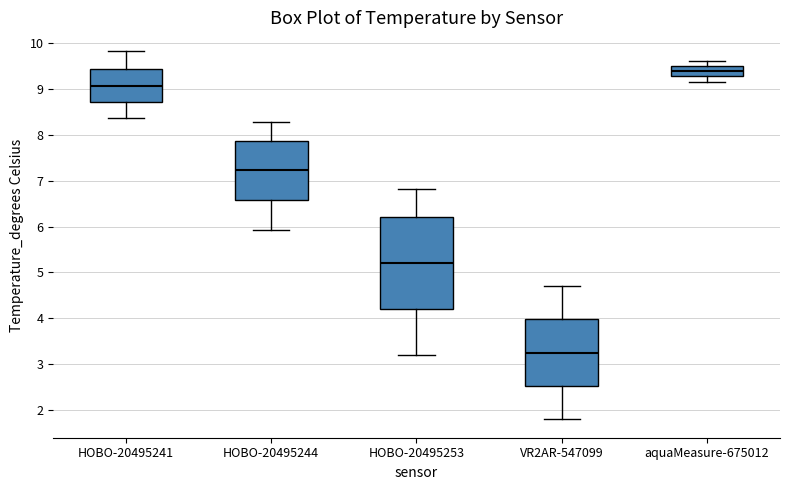

Which box has the highest median line?

aquaMeasure-675012